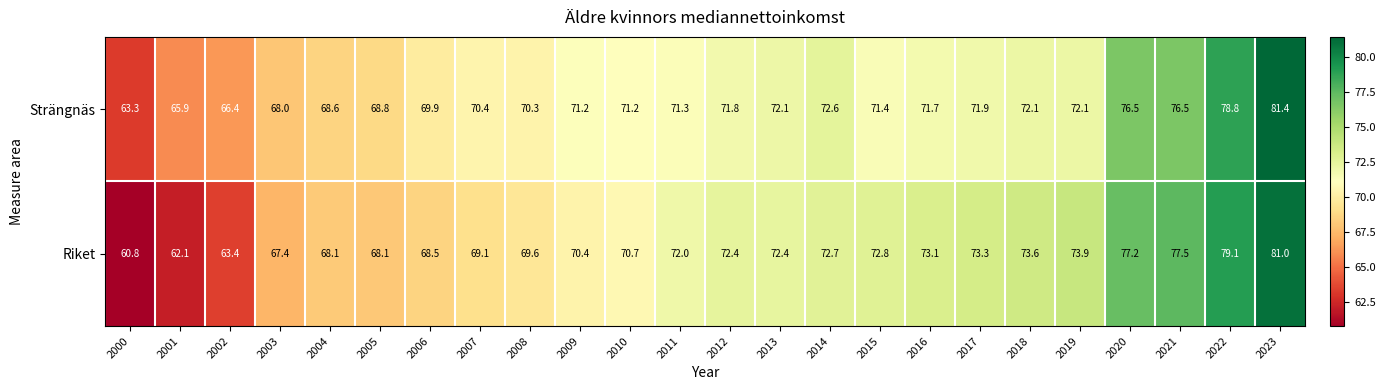

Rank the series by their average value, from lowest to highest.

Riket, Strängnäs